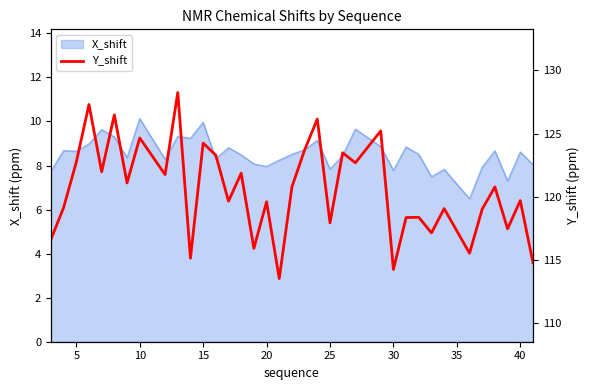

What is the lowest value of the X_shift series?

6.5